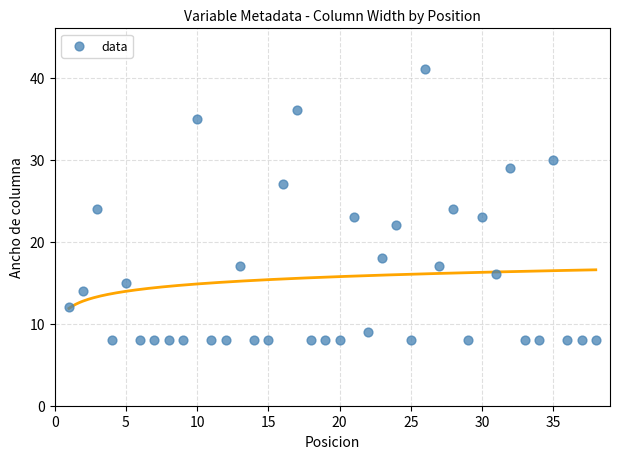

What is the range of Y values (max minus min)?

33